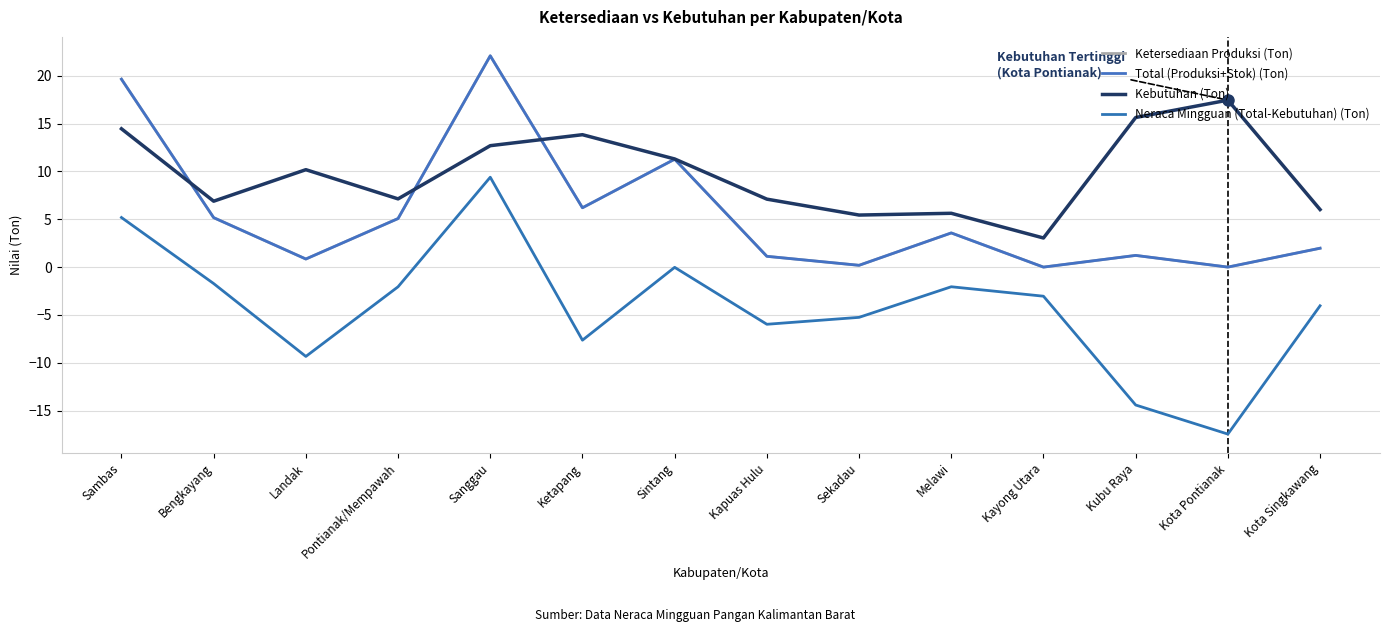

Does the chart display data point markers on the line(s)?

No